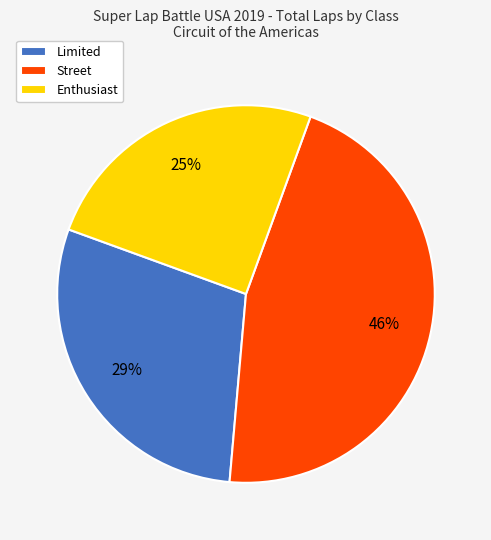

Approximately how many times larger is the value at Street compared to Limited?

1.6